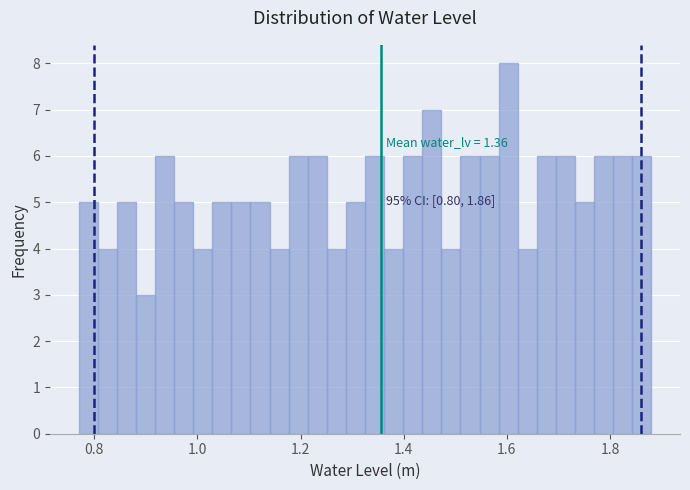

Around what value on the x-axis is the tallest bar? Give the approximate position of its centre, as read against the axis.

1.60